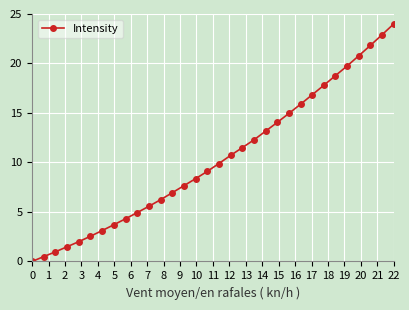

What is the average value?

10.4